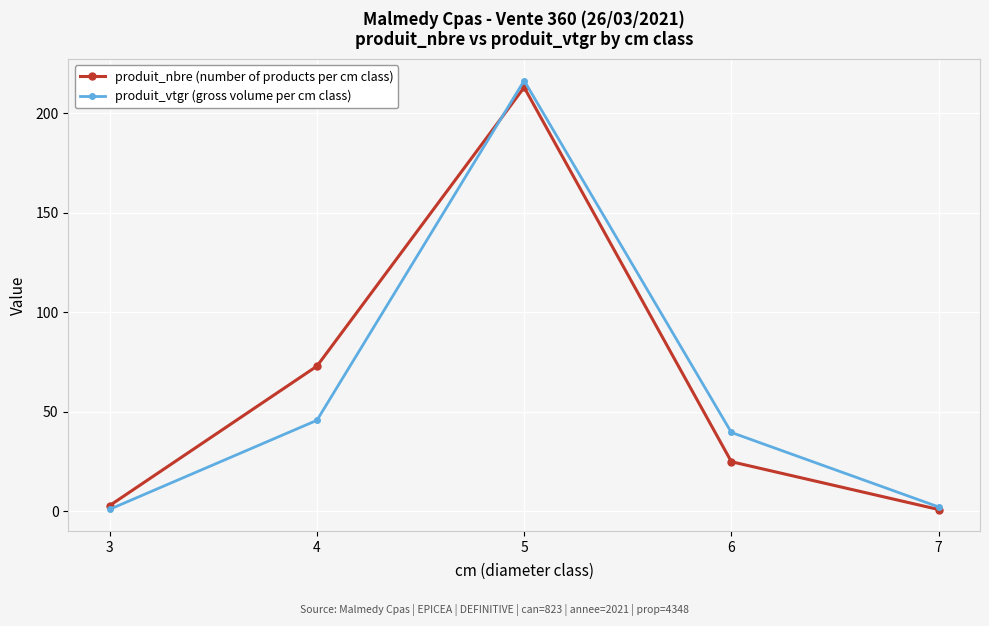

Count the number of categories in the chart.

5